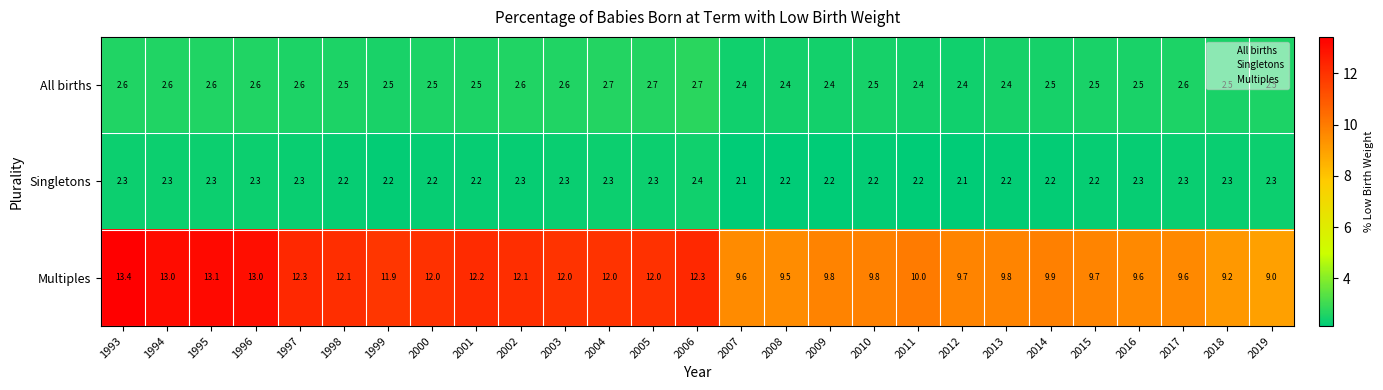

What is the difference between the maximum and minimum values in the All births series?

0.3